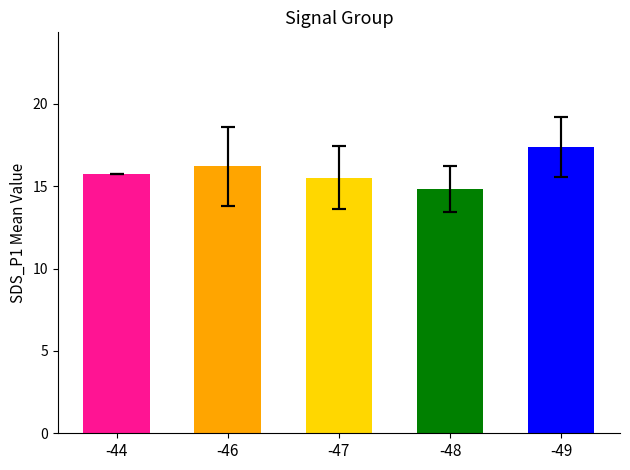

Which has a higher value, -46 or -47?

-46